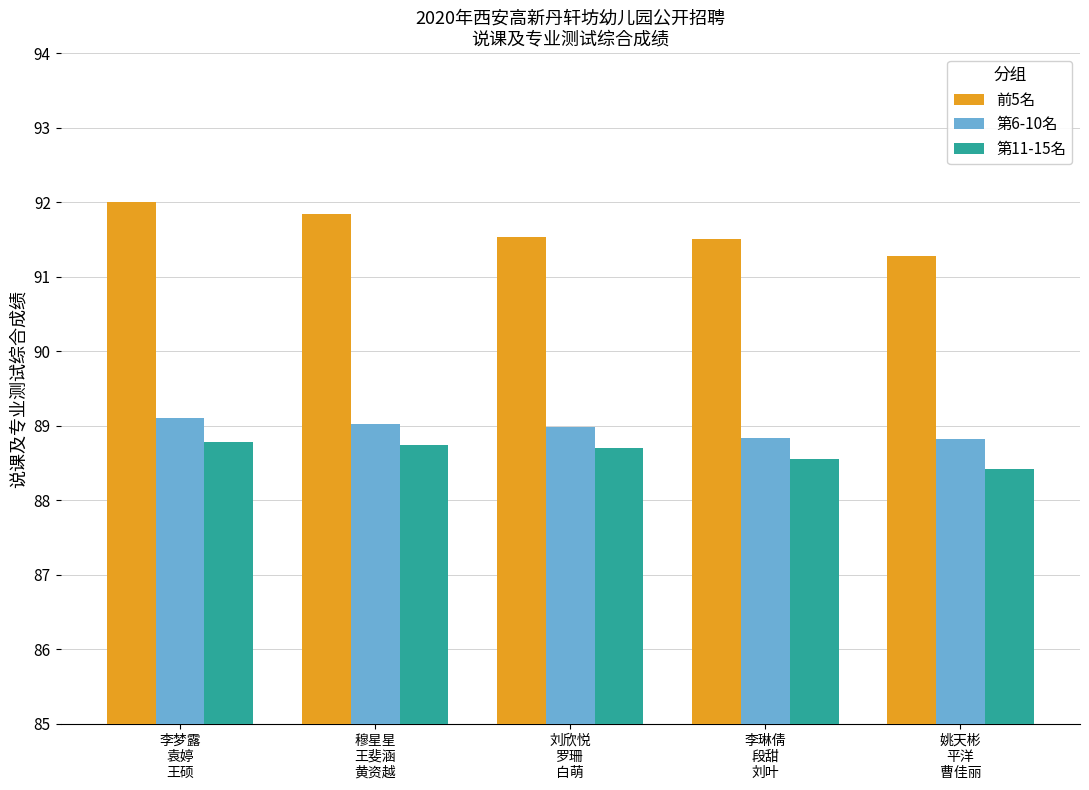

What are all the series names shown in the legend?

前5名, 第6-10名, 第11-15名